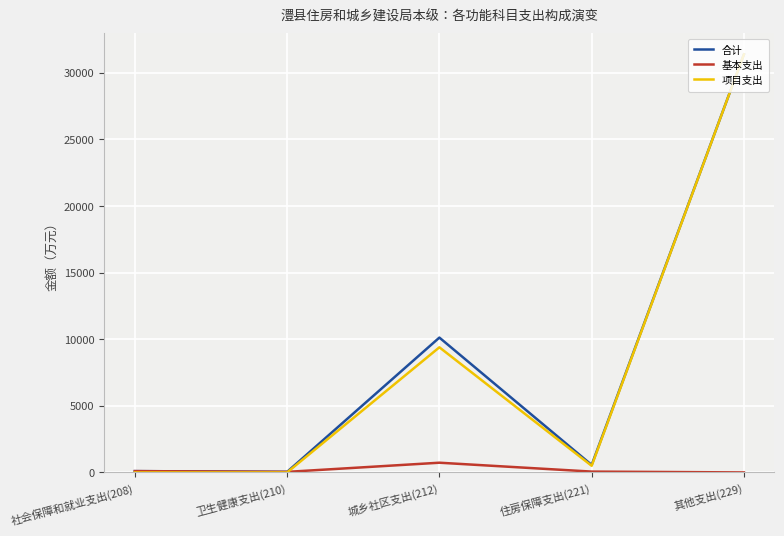

Which category has the highest value in the 合计 series?

其他支出(229)